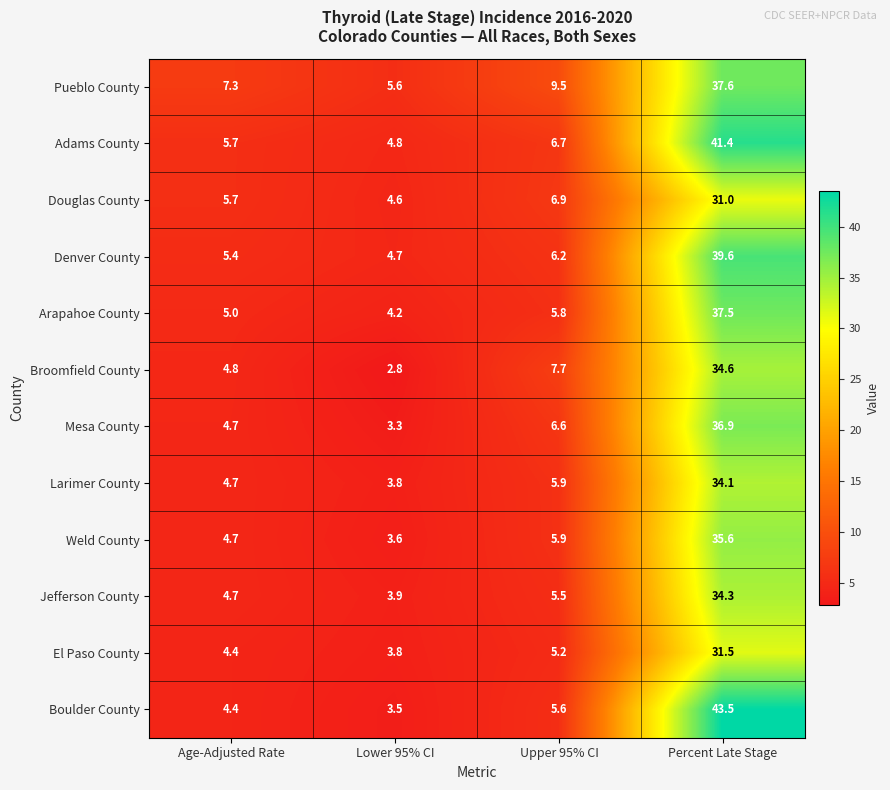

What is the lowest value of the Douglas County series?

4.6